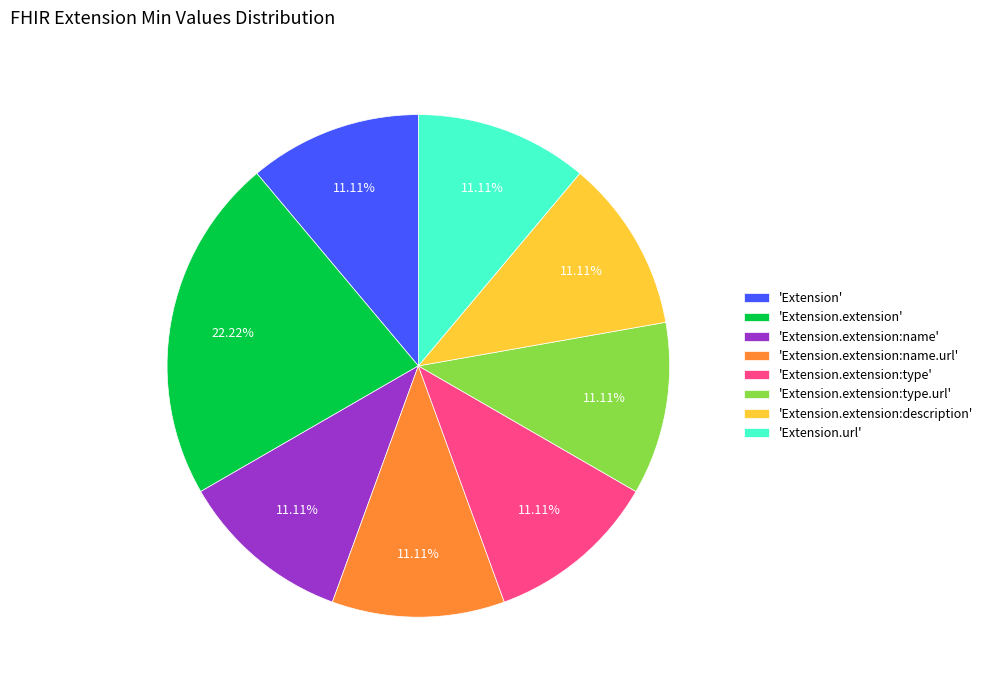

What is the largest slice in the pie chart?

'Extension.extension'